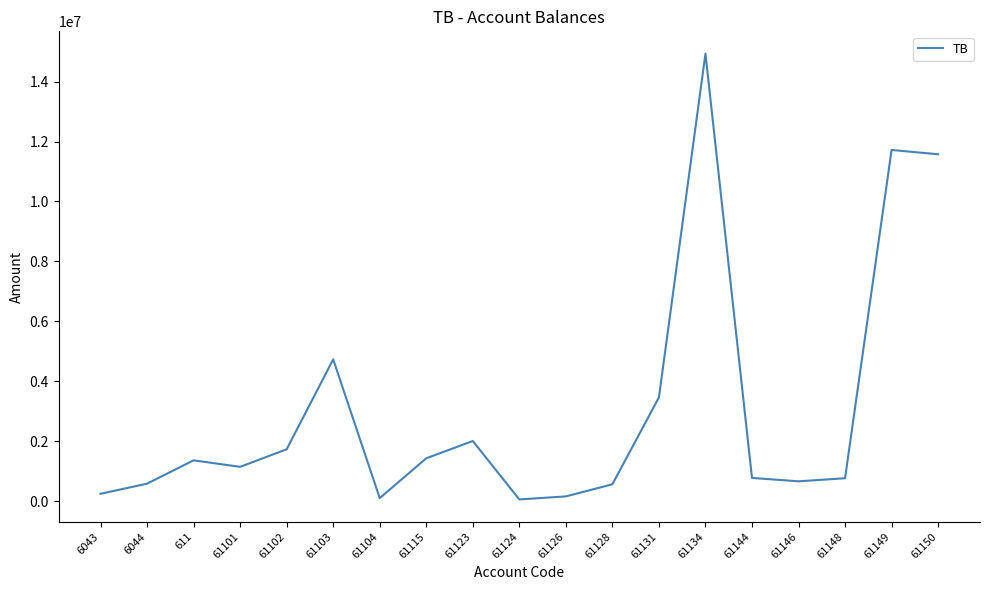

Is this an area chart (filled region under the line)?

No